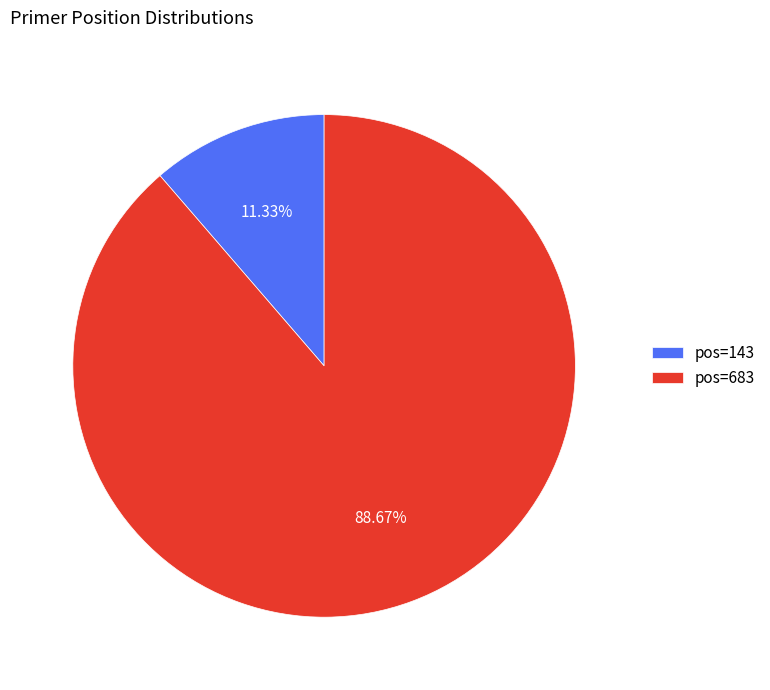

Between pos=143 and pos=683, which is larger?

pos=683